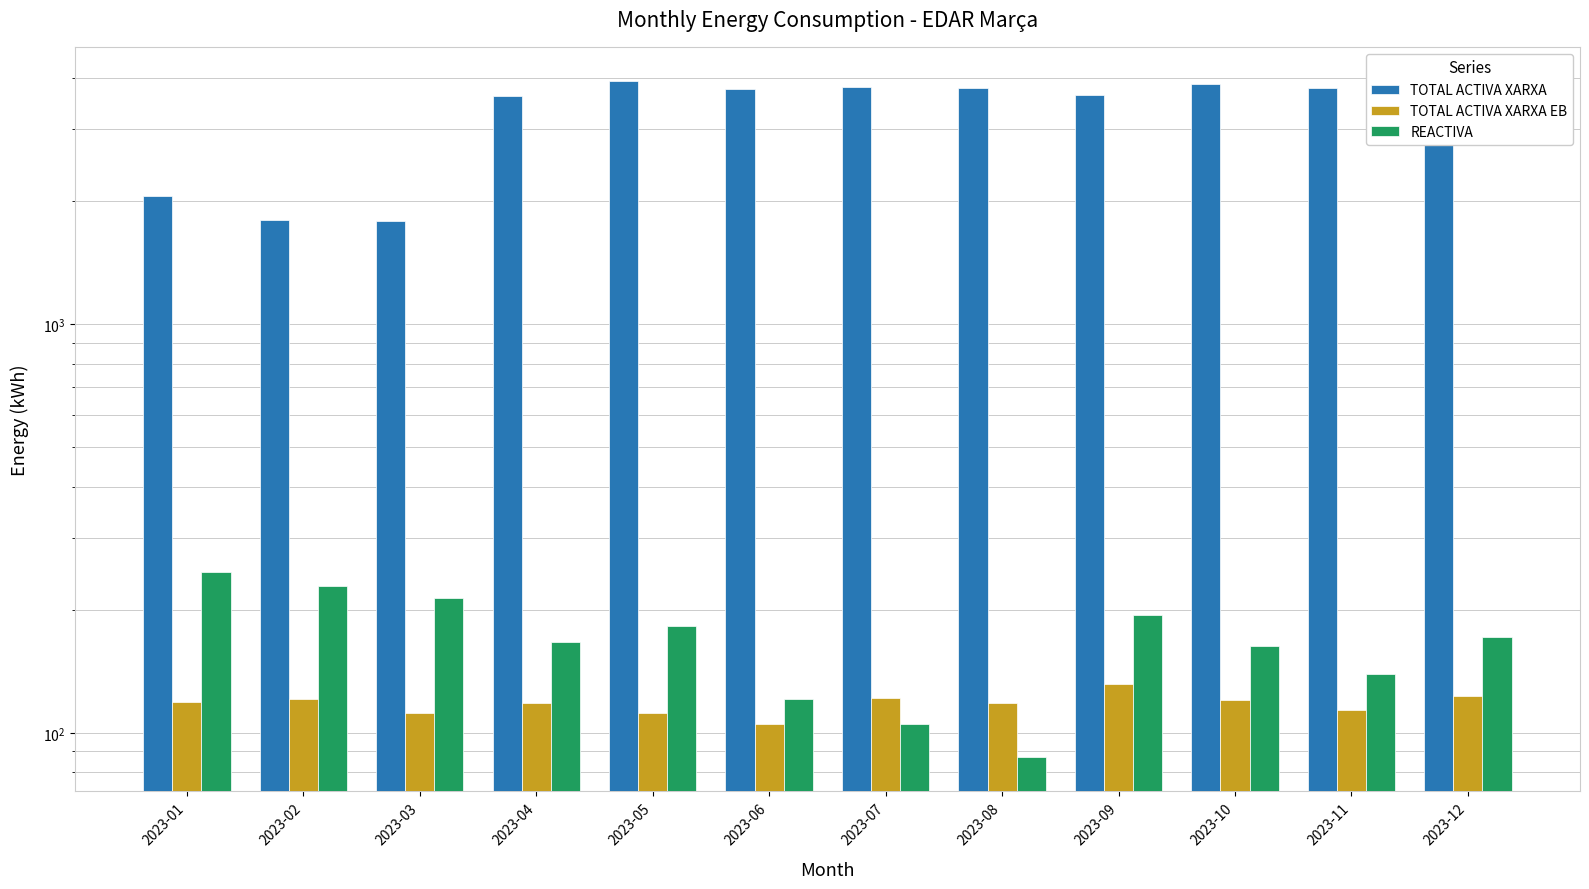

Which label corresponds to the largest value in the chart?

2023-12